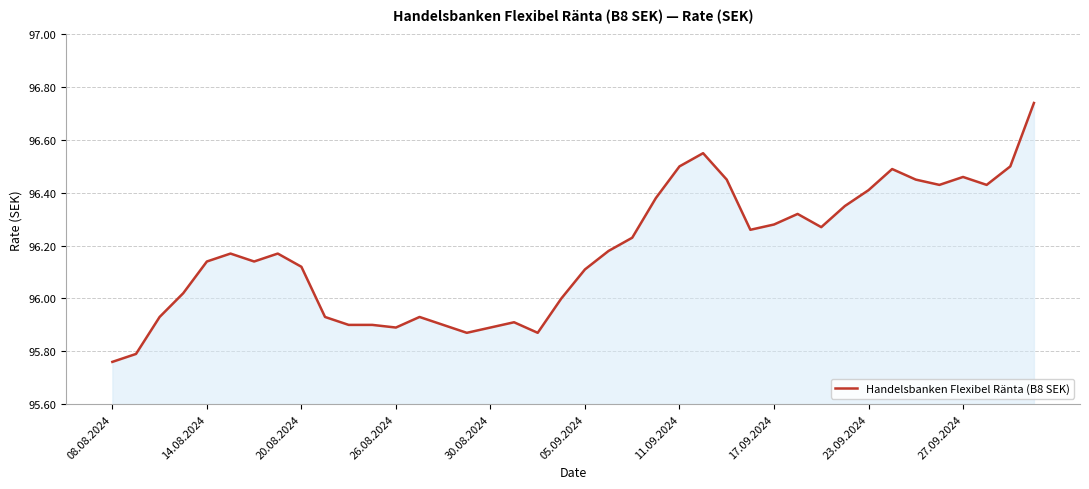

What is the difference between the maximum and minimum values?

1.0